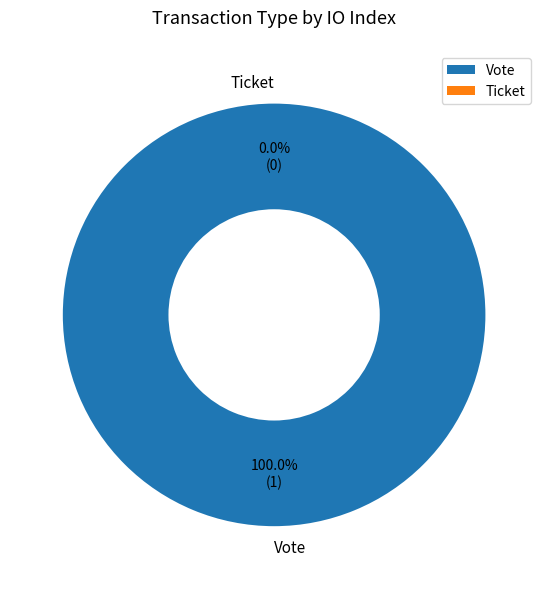

Which category has the smallest portion of the pie?

Ticket